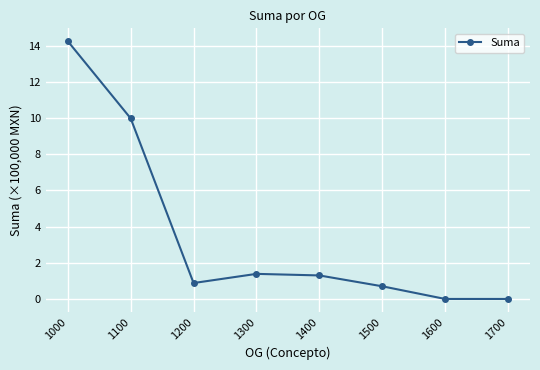

Between 1500 and 1300, which is larger?

1300